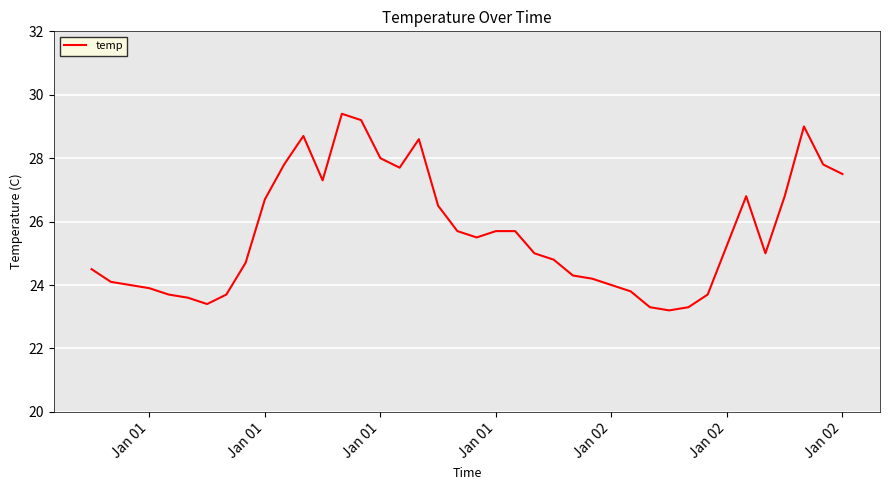

What is the smallest value displayed?

23.2